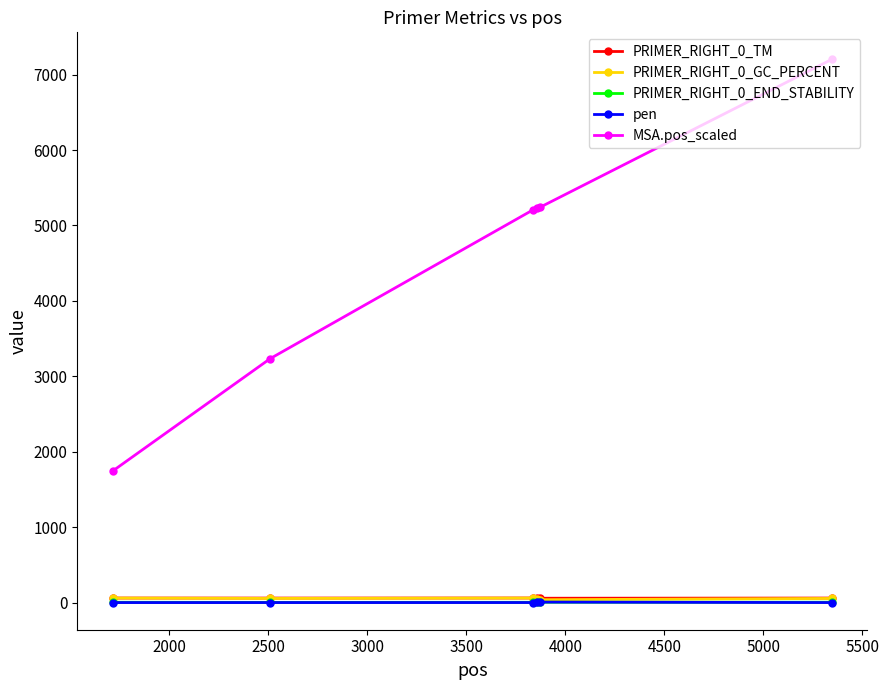

What is the maximum value shown in the chart?

7200.0